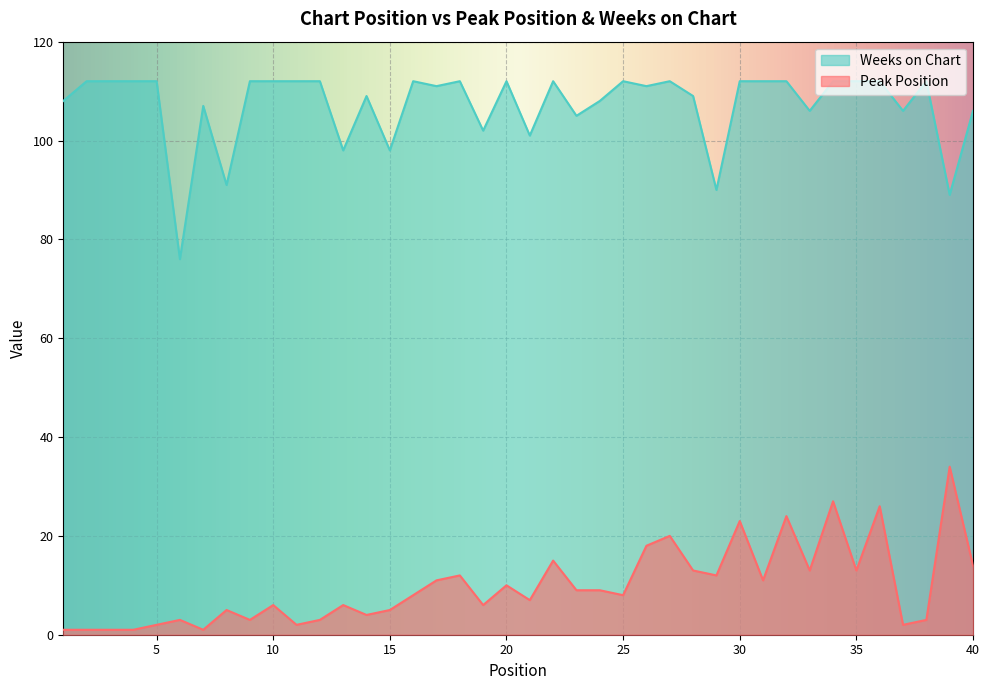

What is the spread (max minus min) of values at 21?

94